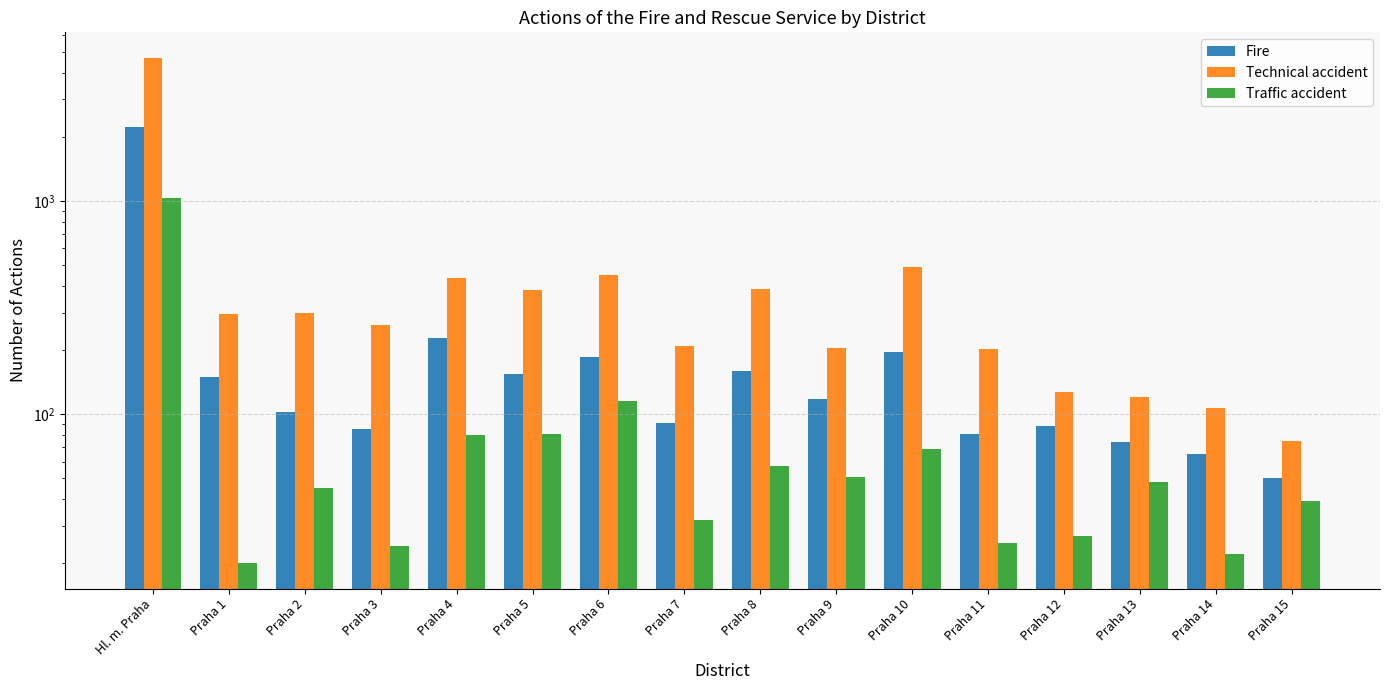

What is the difference between the maximum and minimum values in the Technical accident series?

4636